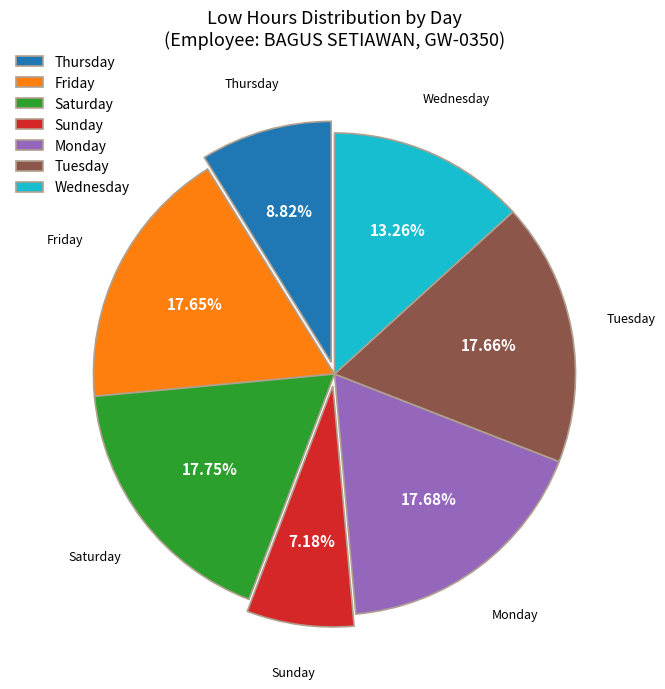

Is there a majority slice in this chart?

No